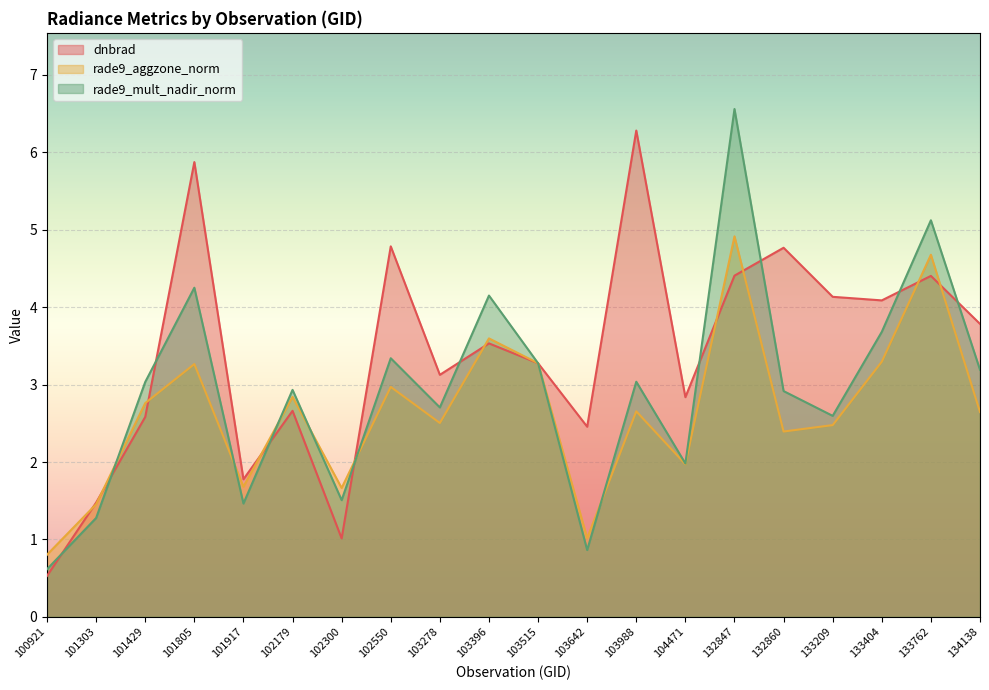

What value does the rade9_aggzone_norm series have at 132847?

4.9